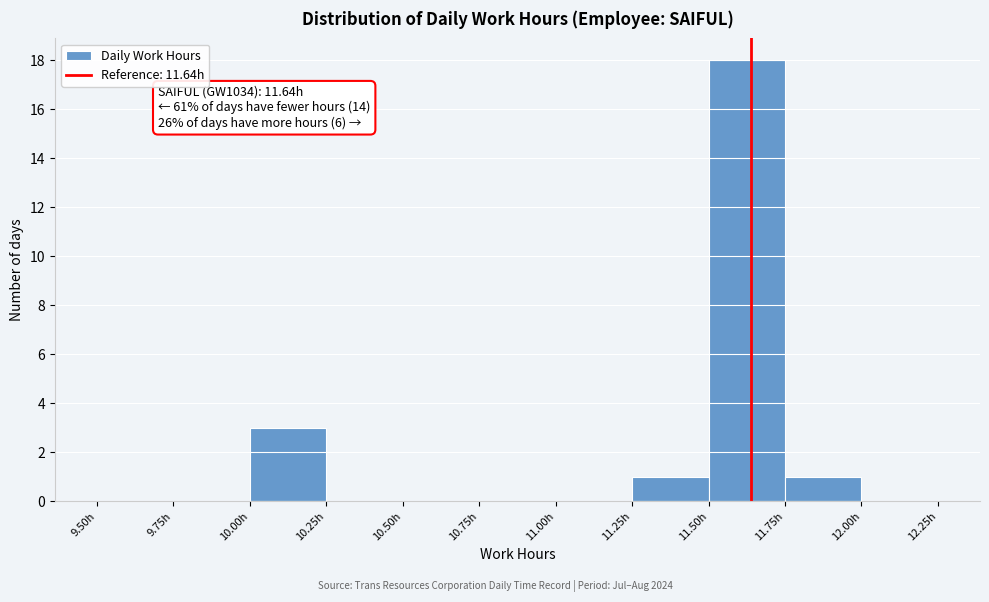

Which range on the x-axis has the tallest bar?

11.50 to 11.75